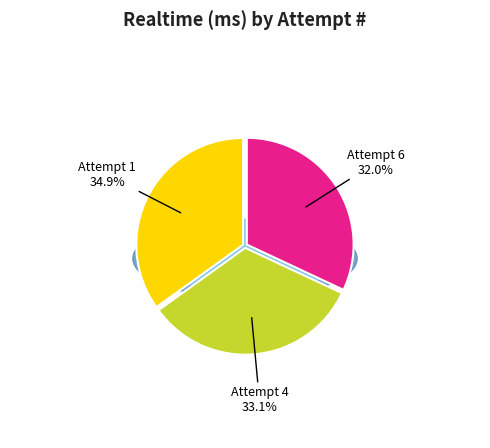

Count the number of slices in the pie.

3